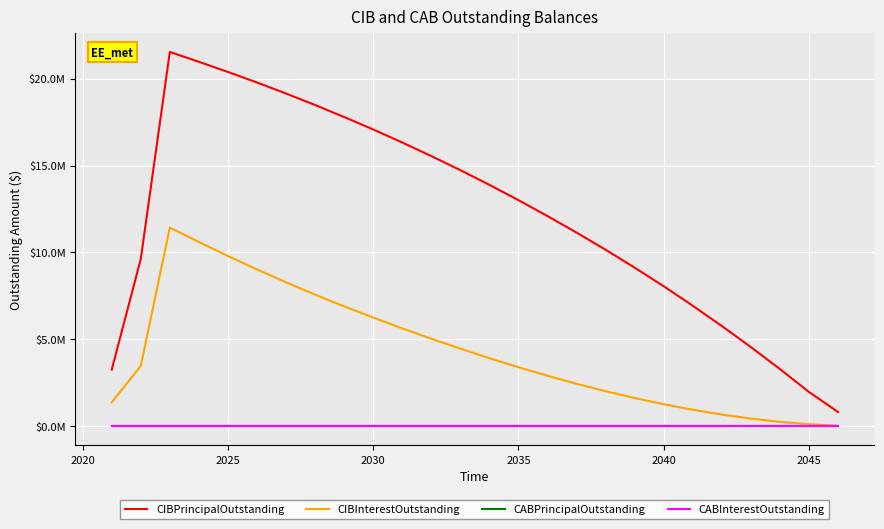

List the series in order of their peak value, lowest first.

CABPrincipalOutstanding, CABInterestOutstanding, CIBInterestOutstanding, CIBPrincipalOutstanding